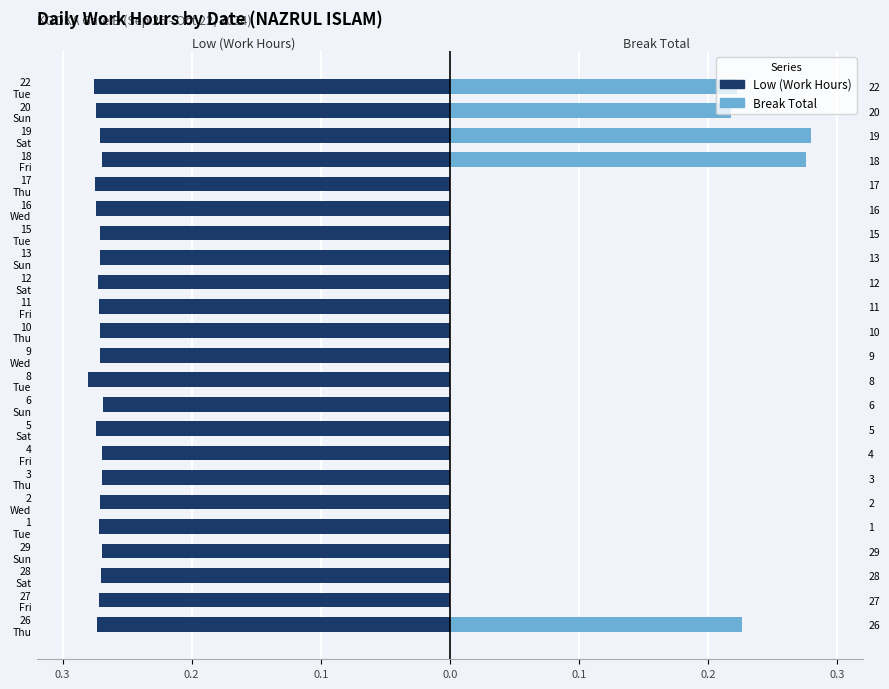

How many values in Break Total are above zero?

5